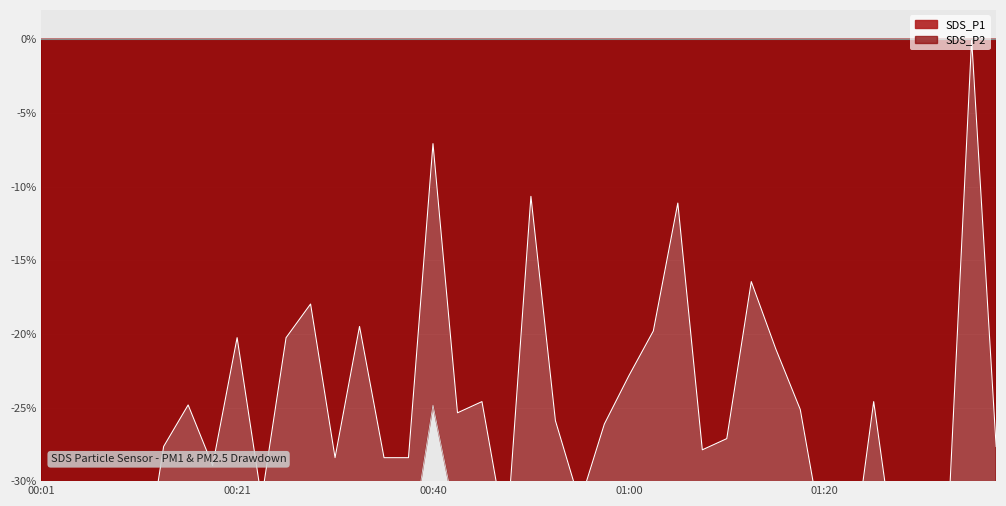

What is the value of the SDS_P1 point at the 3rd from the left?

-30.9